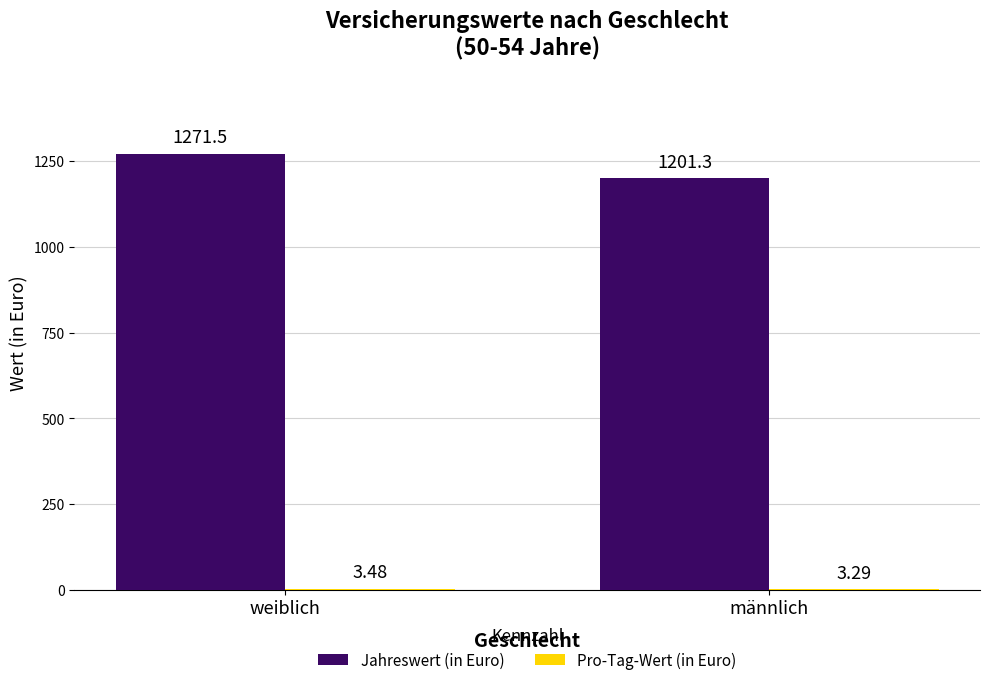

At which category is the sum across all series the highest?

weiblich